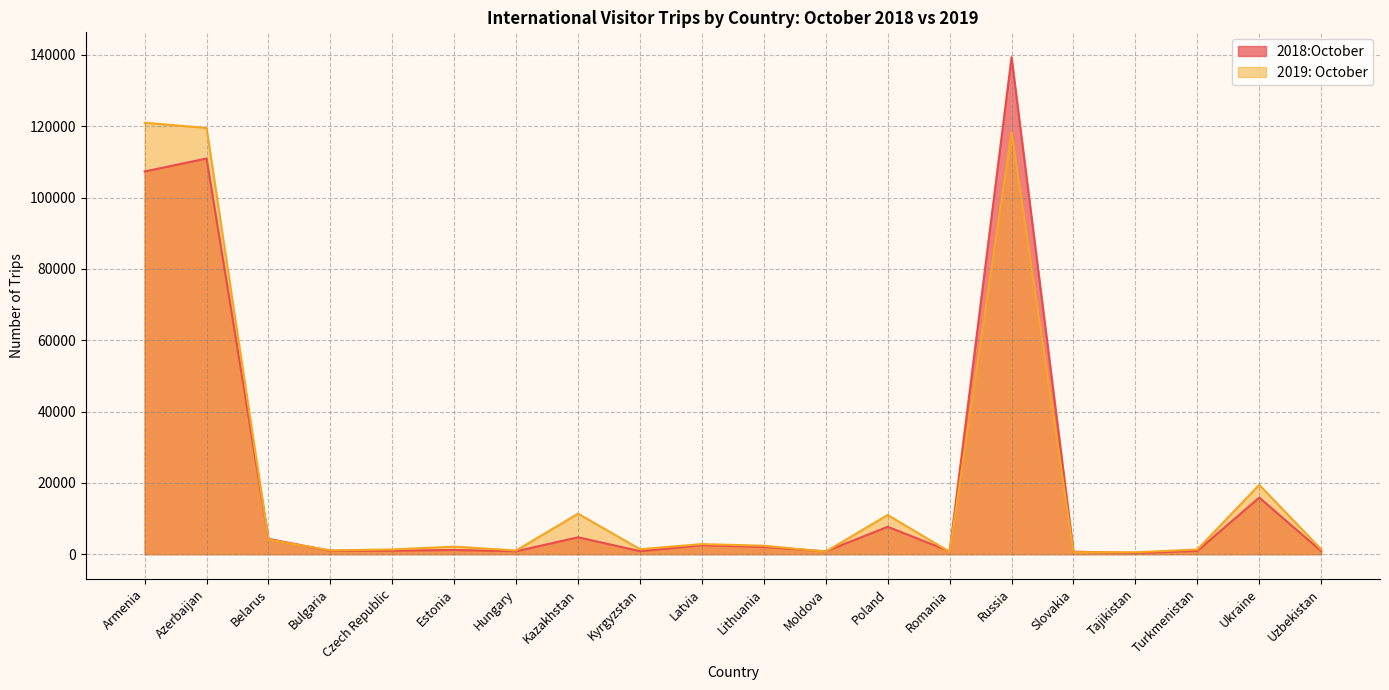

At which category does 2018:October reach its first local peak?

Azerbaijan